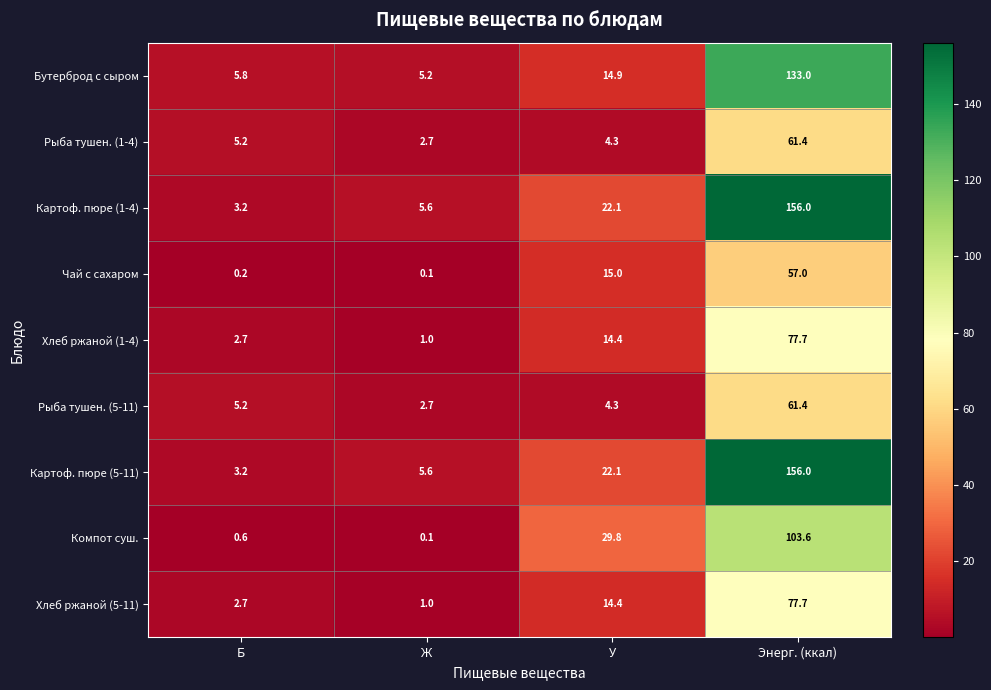

What is the minimum value shown in the chart?

0.1